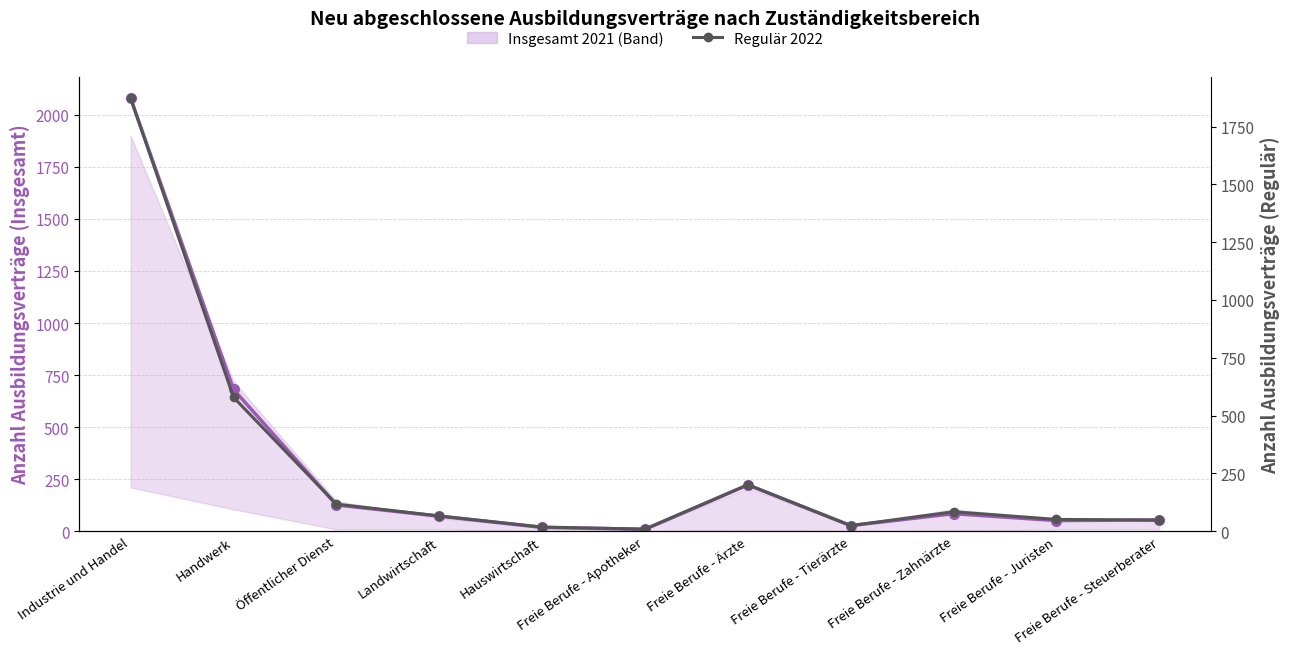

What is the sum of the Regulär 2022 values at Hauswirtschaft and Industrie und Handel?

1890